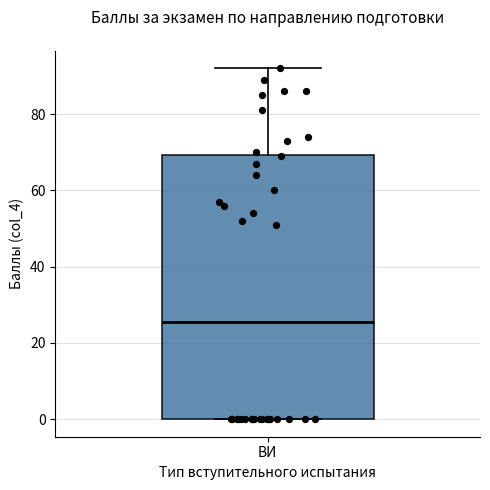

Transcribe this box plot: give where the median line is, the range the box spans, and where the two whiskers end, as read against the y-axis. The values are not printed on the chart, so give them approximately, as read against the axis.

median 26, box 0 to 70, whiskers 0 to 92